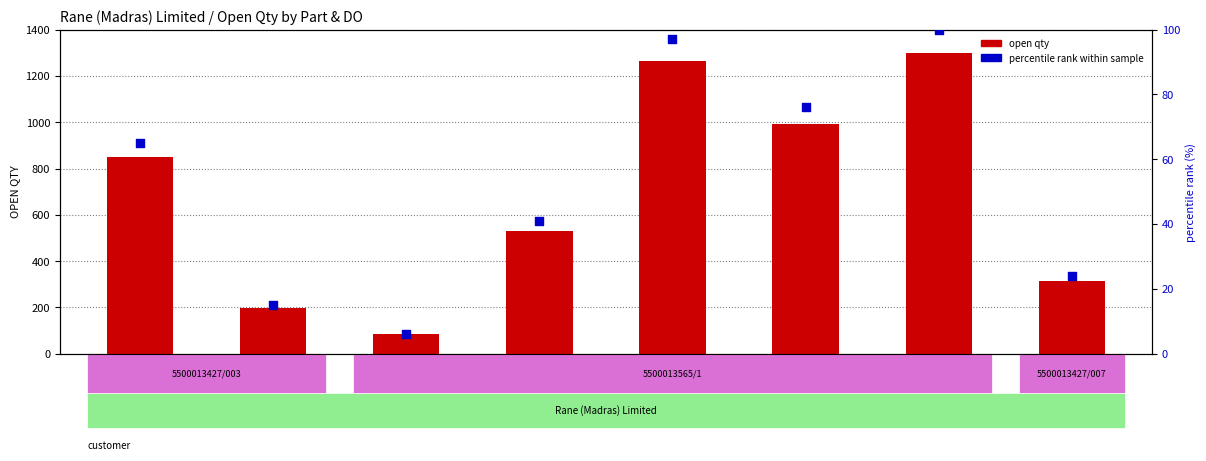

At how many categories does at least one series exceed 240?

6